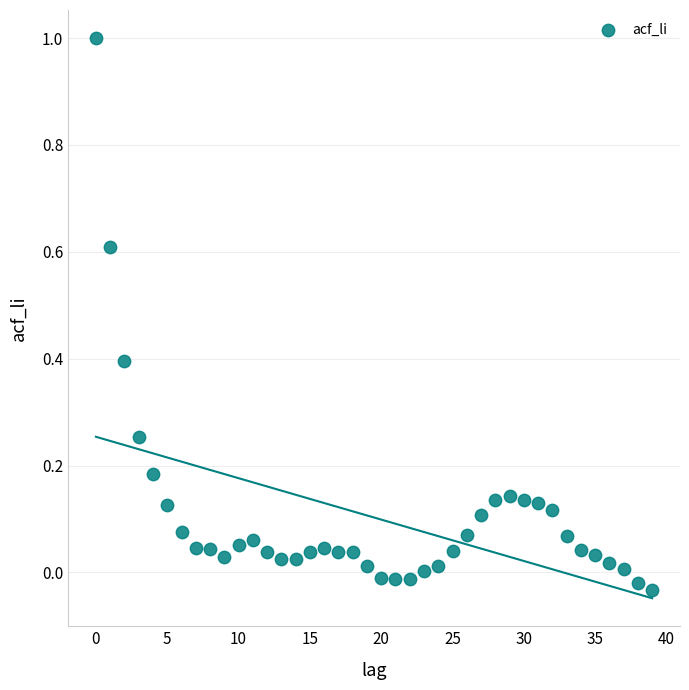

What is the range of Y values (max minus min)?

1.0